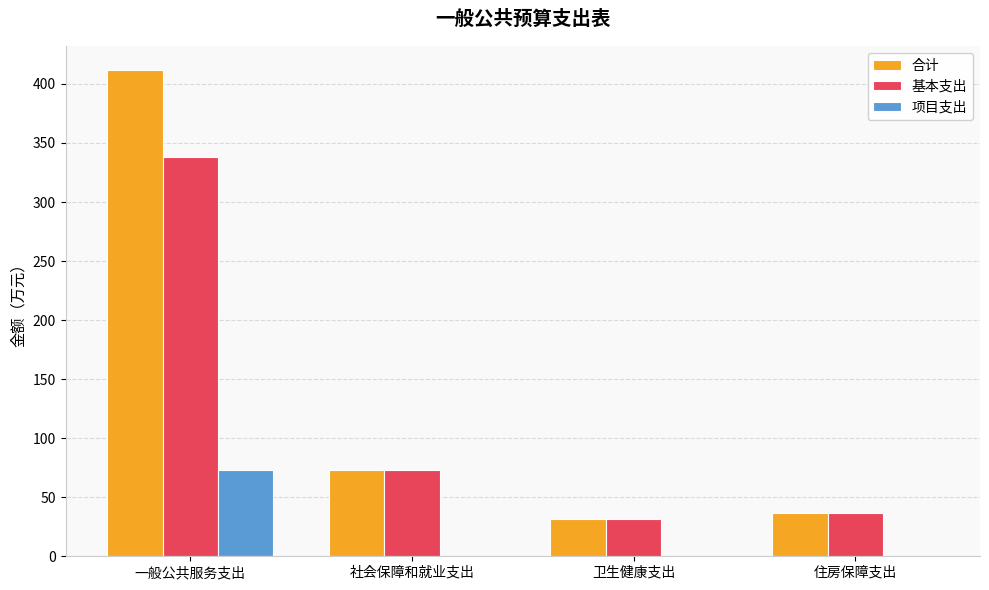

Does the chart contain stacked bars?

No